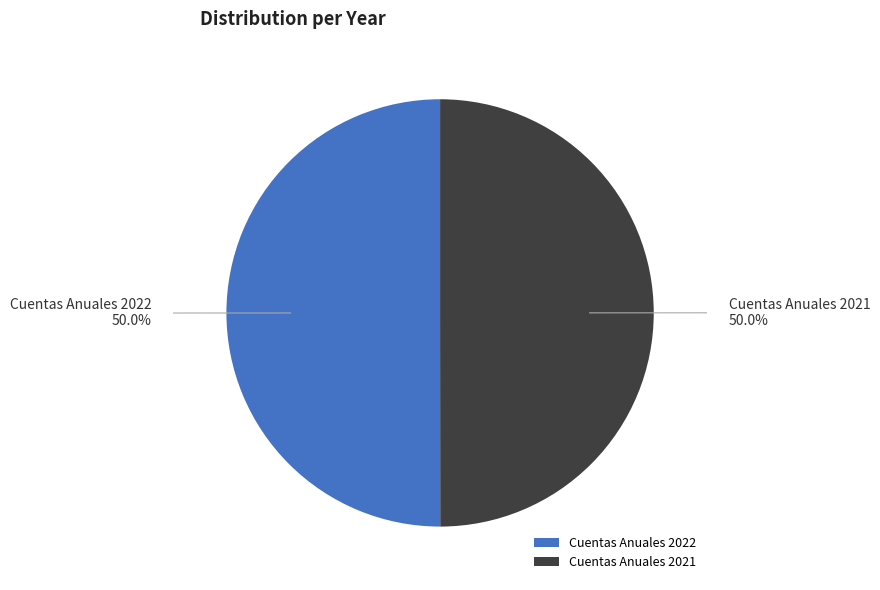

Approximately how many times larger is the value at Cuentas Anuales 2021 compared to Cuentas Anuales 2022?

1.0